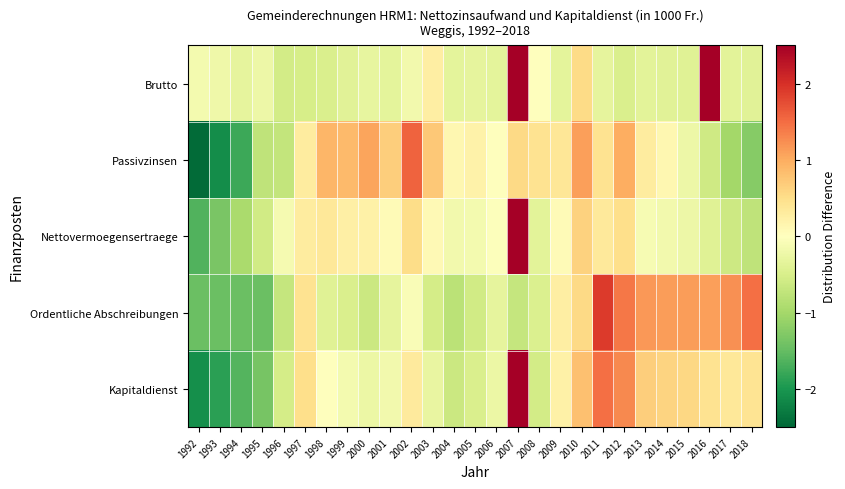

List the series in order of their peak value, lowest first.

Passivzinsen, Ordentliche Abschreibungen, Kapitaldienst, Brutto, Nettovermoegensertraege